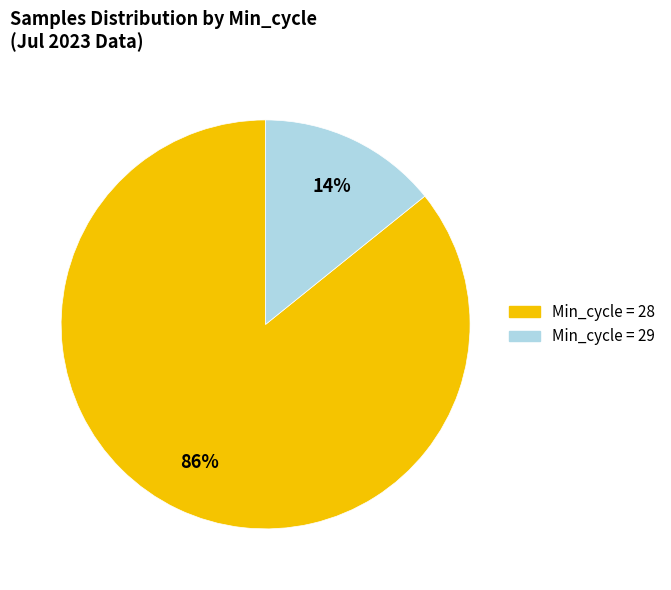

Does any single category account for the majority?

Yes